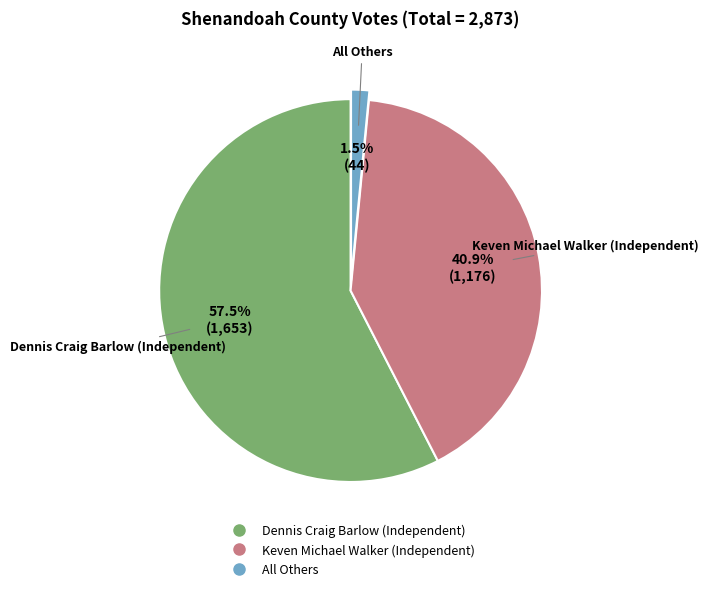

What portion of the pie excludes All Others?

98.5%